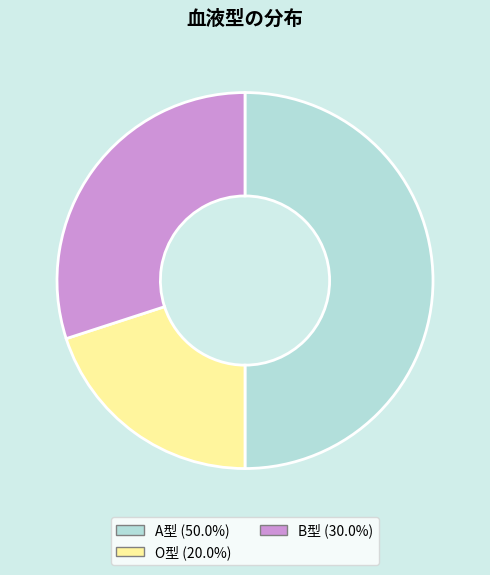

Approximately how many times larger is the value at B型 (30.0%) compared to O型 (20.0%)?

1.5